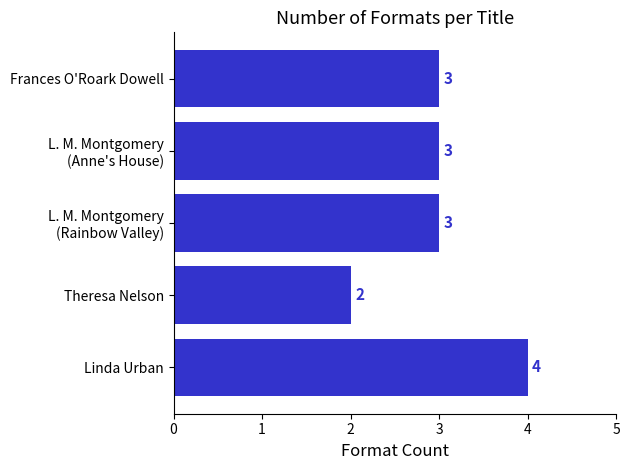

What is the approximate value at Linda Urban?

4